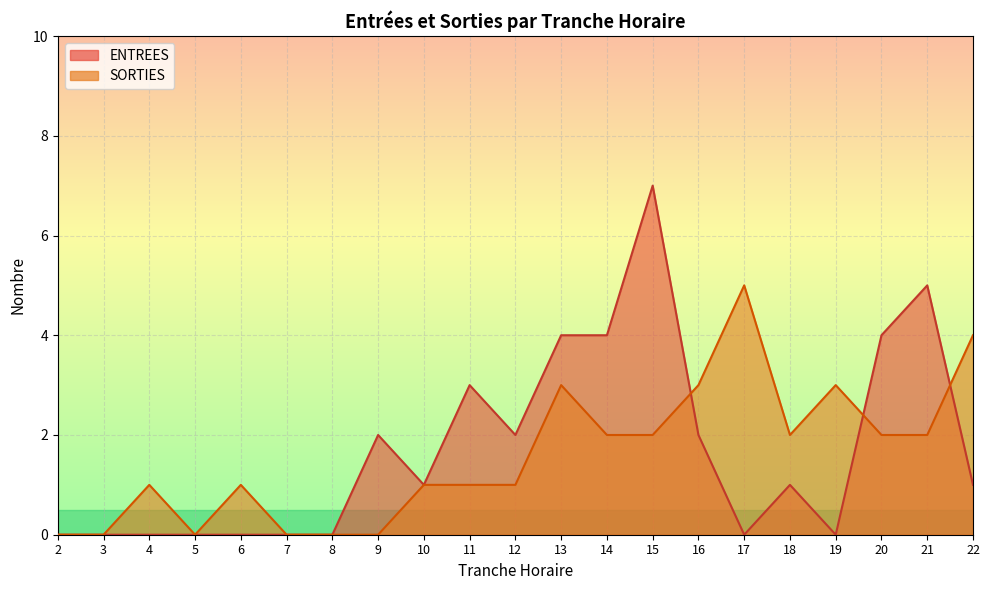

What is the value of the SORTIES point at the 14th from the left?

2